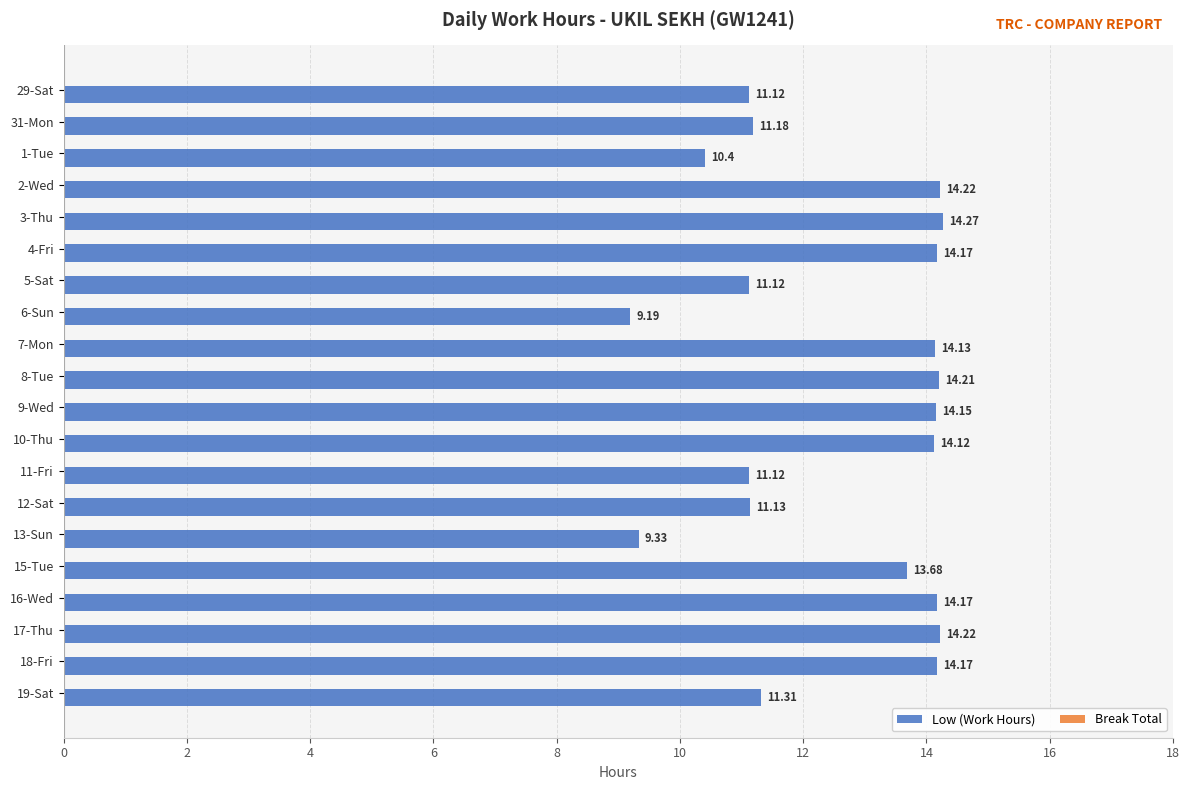

What is the sum of all values?

251.4